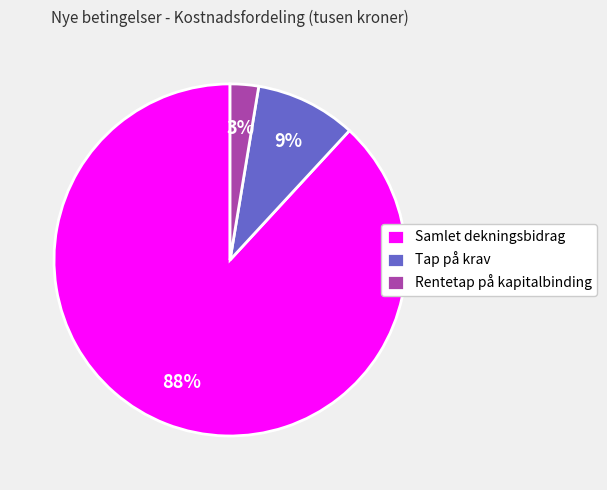

True or false: Tap på krav accounts for 1% of the total.

False